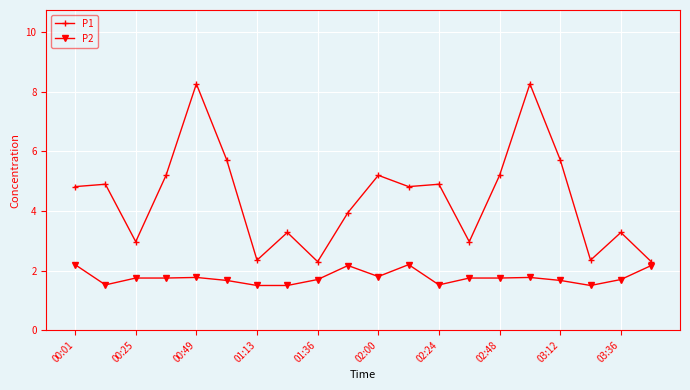

What is the value of the P1 point at the 10th from the left?

4.0